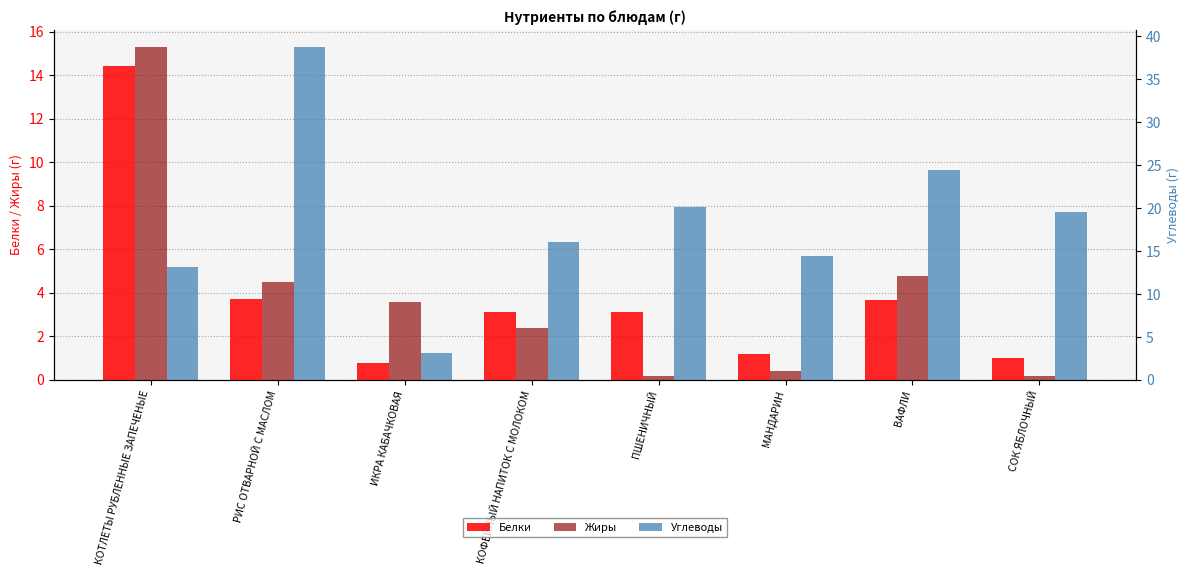

Is it true that Углеводы equals 3.1 at ИКРА КАБАЧКОВАЯ?

True